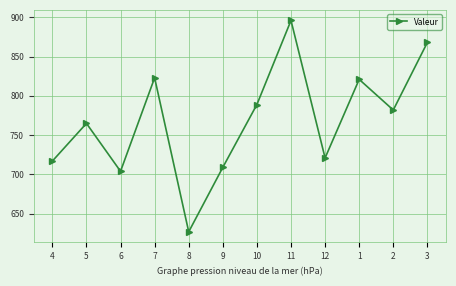

Where does the data first go above 782?

7